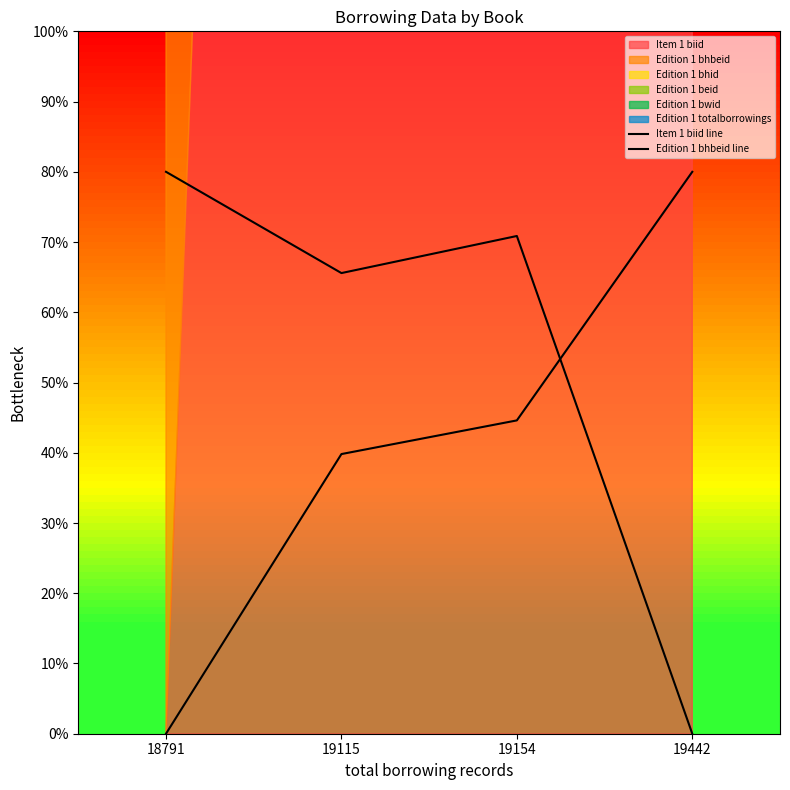

What is the difference between the maximum and second lowest values in the Edition 1 bhbeid line series?

14.4